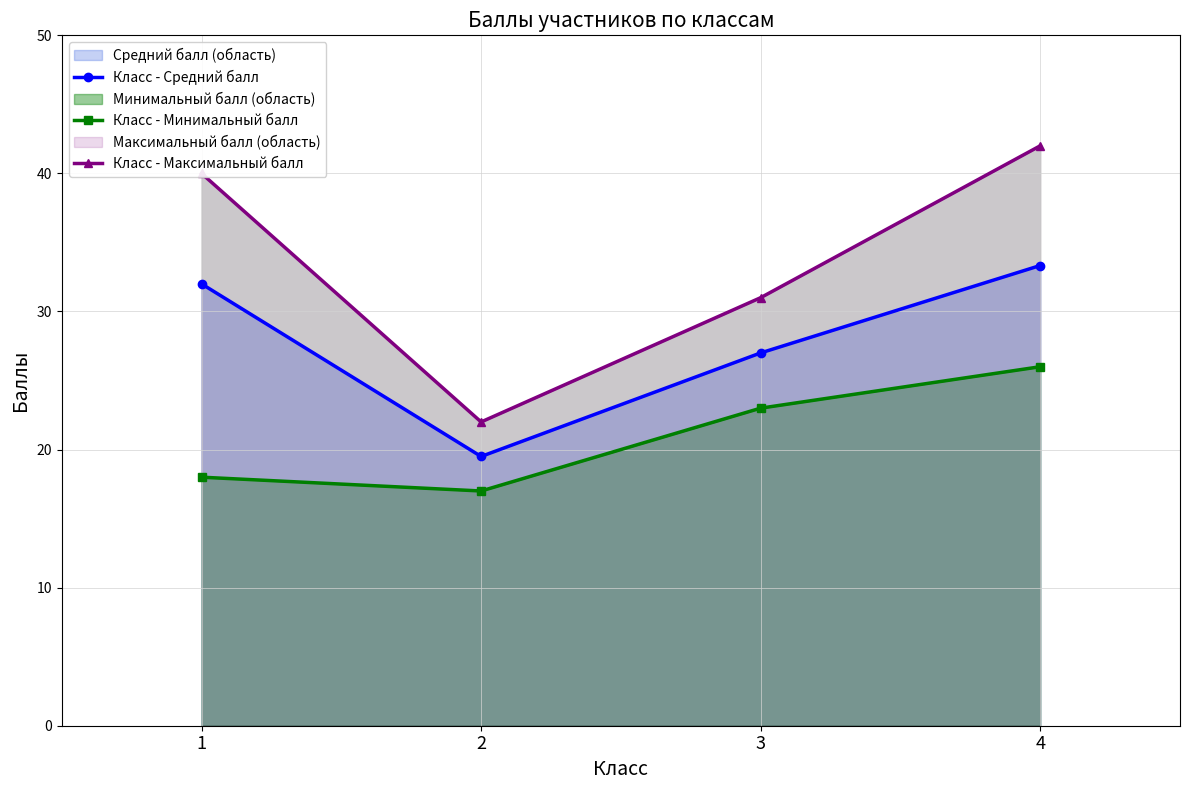

Where is the first local minimum for Класс - Минимальный балл?

2